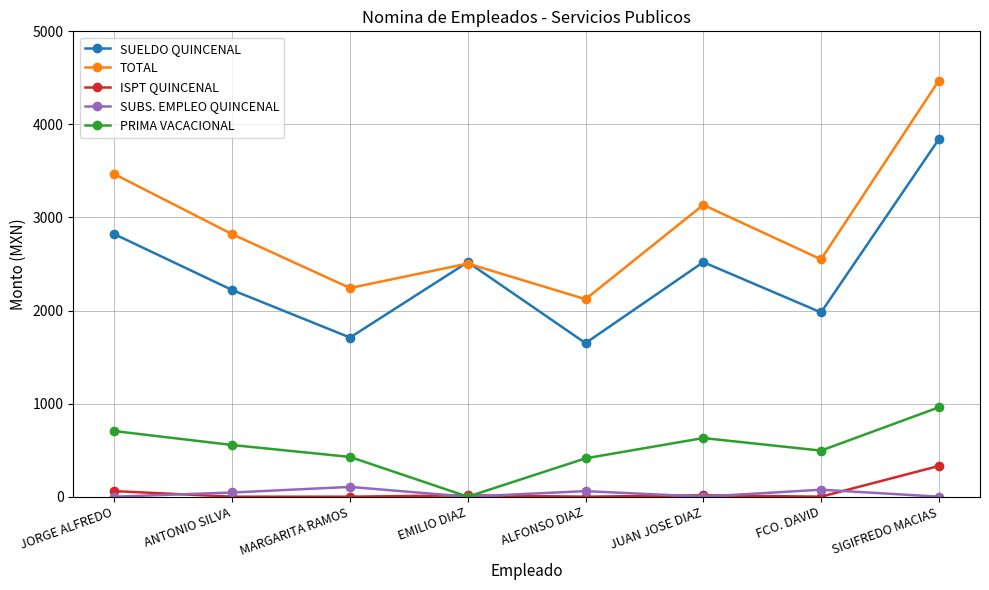

What are all the series names shown in the legend?

SUELDO QUINCENAL, TOTAL, ISPT QUINCENAL, SUBS. EMPLEO QUINCENAL, PRIMA VACACIONAL